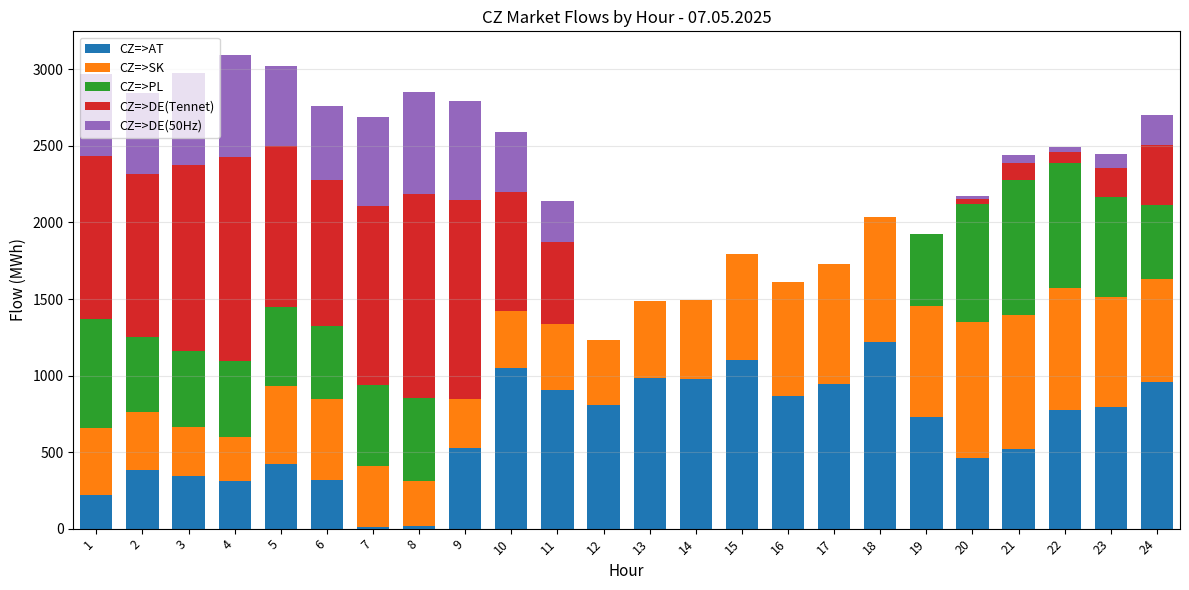

What is the total value across all series at 11?

2140.2